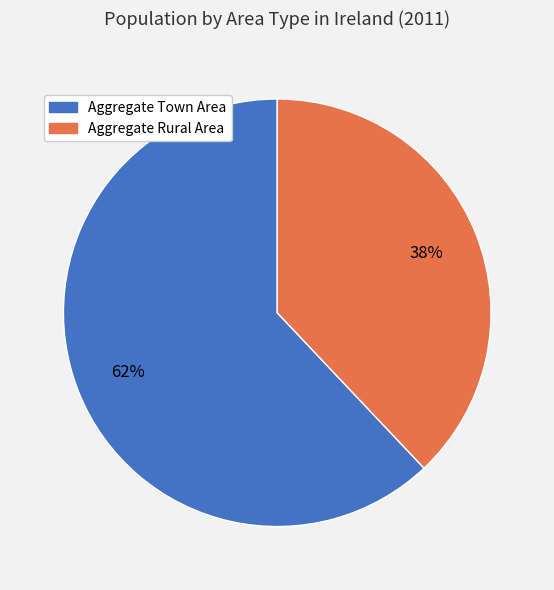

True or false: Aggregate Town Area accounts for 73% of the total.

False